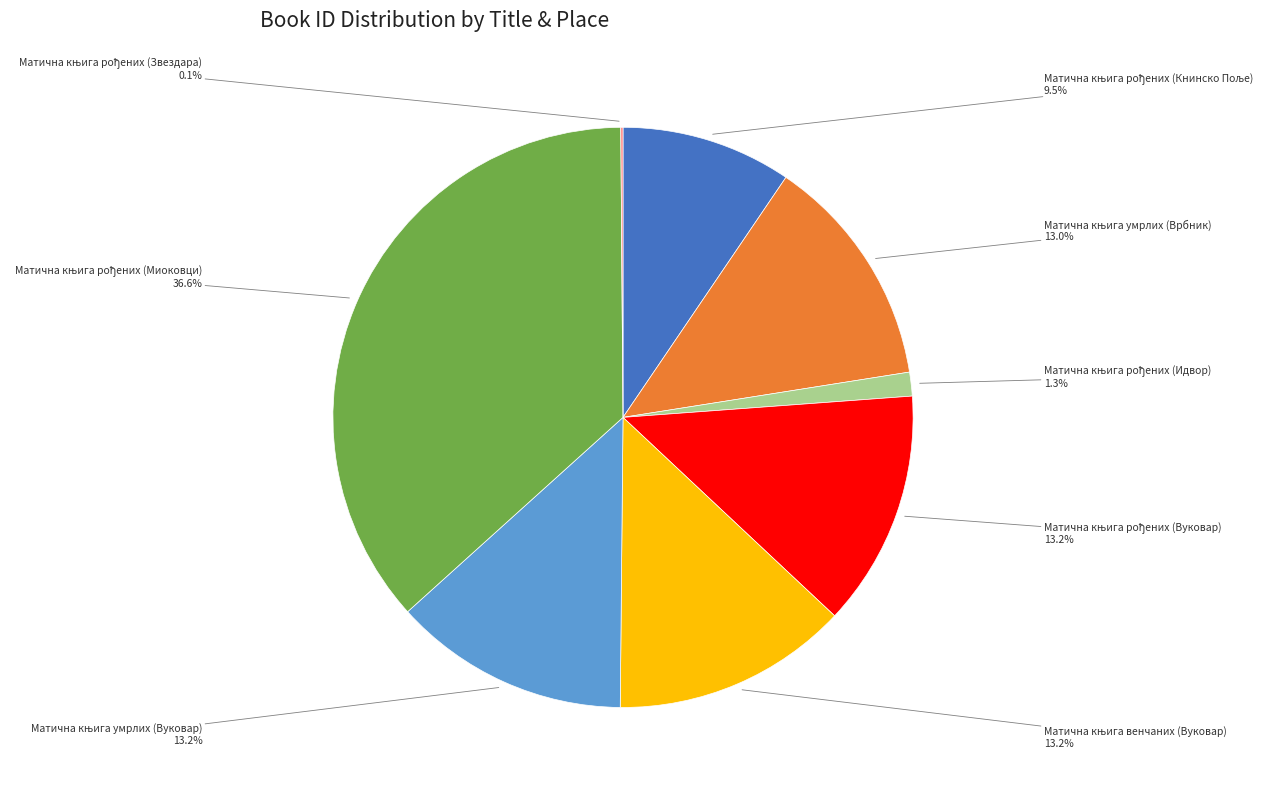

Does any single category account for the majority?

No